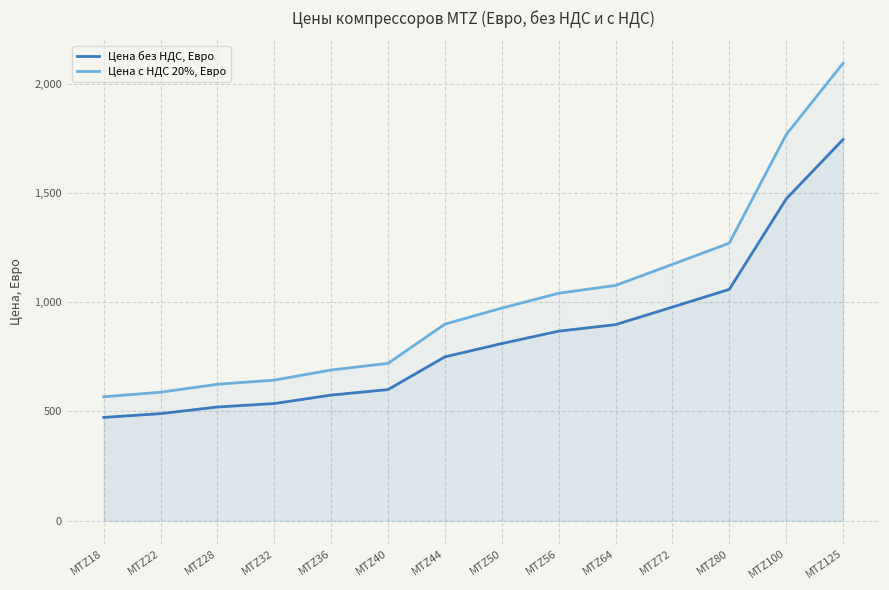

How many data points in Цена с НДС 20%, Евро are above 972?

7